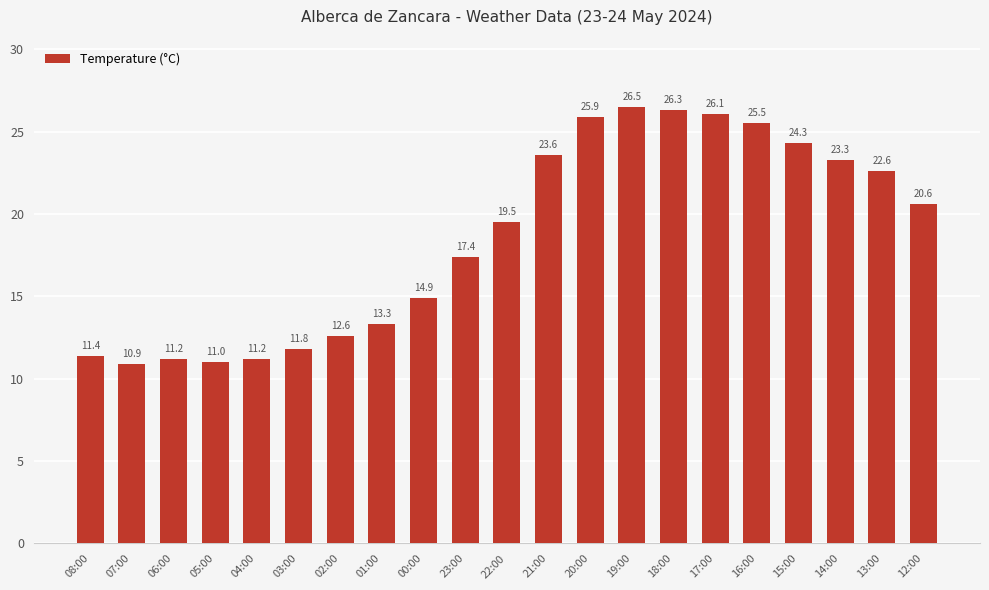

What position from the left is 06:00?

3